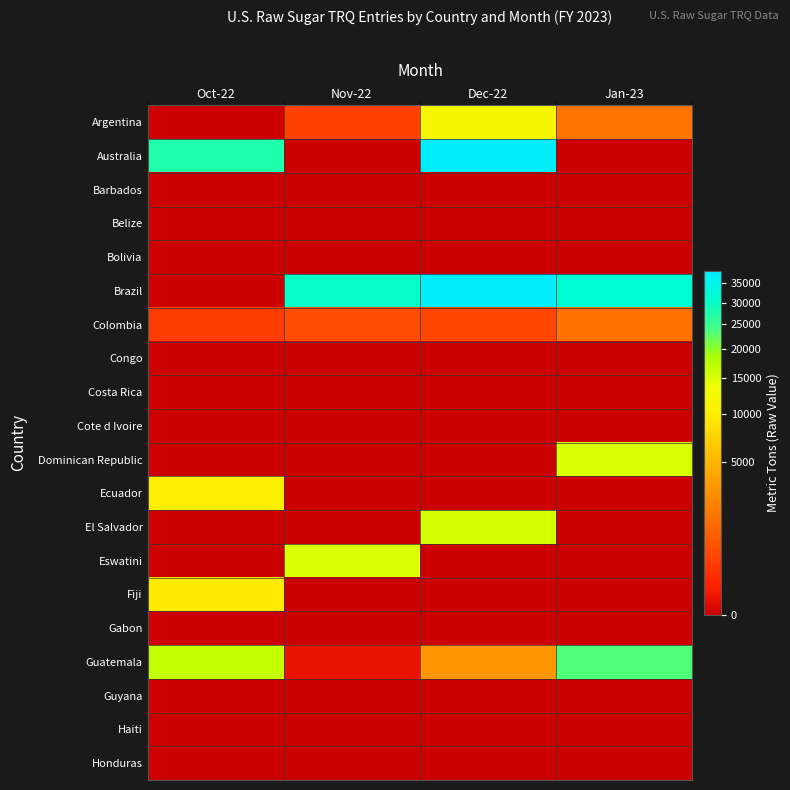

Reading right to left, transcribe all the data shown in this chart.

Argentina: Jan-23=1650	Dec-22=12147	Nov-22=405	Oct-22=0
Australia: Jan-23=0	Dec-22=37795	Nov-22=0	Oct-22=27430
Barbados: Jan-23=0	Dec-22=0	Nov-22=0	Oct-22=0
Belize: Jan-23=0	Dec-22=0	Nov-22=0	Oct-22=0
Bolivia: Jan-23=0	Dec-22=0	Nov-22=0	Oct-22=0
Brazil: Jan-23=31609	Dec-22=38244	Nov-22=30027	Oct-22=0
Colombia: Jan-23=1560	Dec-22=489	Nov-22=604	Oct-22=331
Congo: Jan-23=0	Dec-22=0	Nov-22=0	Oct-22=0
Costa Rica: Jan-23=0	Dec-22=0	Nov-22=0	Oct-22=0
Cote d Ivoire: Jan-23=0	Dec-22=0	Nov-22=0	Oct-22=0
Dominican Republic: Jan-23=15182	Dec-22=0	Nov-22=0	Oct-22=0
Ecuador: Jan-23=0	Dec-22=0	Nov-22=0	Oct-22=9934
El Salvador: Jan-23=0	Dec-22=15487	Nov-22=0	Oct-22=0
Eswatini: Jan-23=0	Dec-22=0	Nov-22=15048	Oct-22=0
Fiji: Jan-23=0	Dec-22=0	Nov-22=0	Oct-22=9682
Gabon: Jan-23=0	Dec-22=0	Nov-22=0	Oct-22=0
Guatemala: Jan-23=23420	Dec-22=3162	Nov-22=21	Oct-22=16653
Guyana: Jan-23=0	Dec-22=0	Nov-22=0	Oct-22=0
Haiti: Jan-23=0	Dec-22=0	Nov-22=0	Oct-22=0
Honduras: Jan-23=0	Dec-22=0	Nov-22=0	Oct-22=0